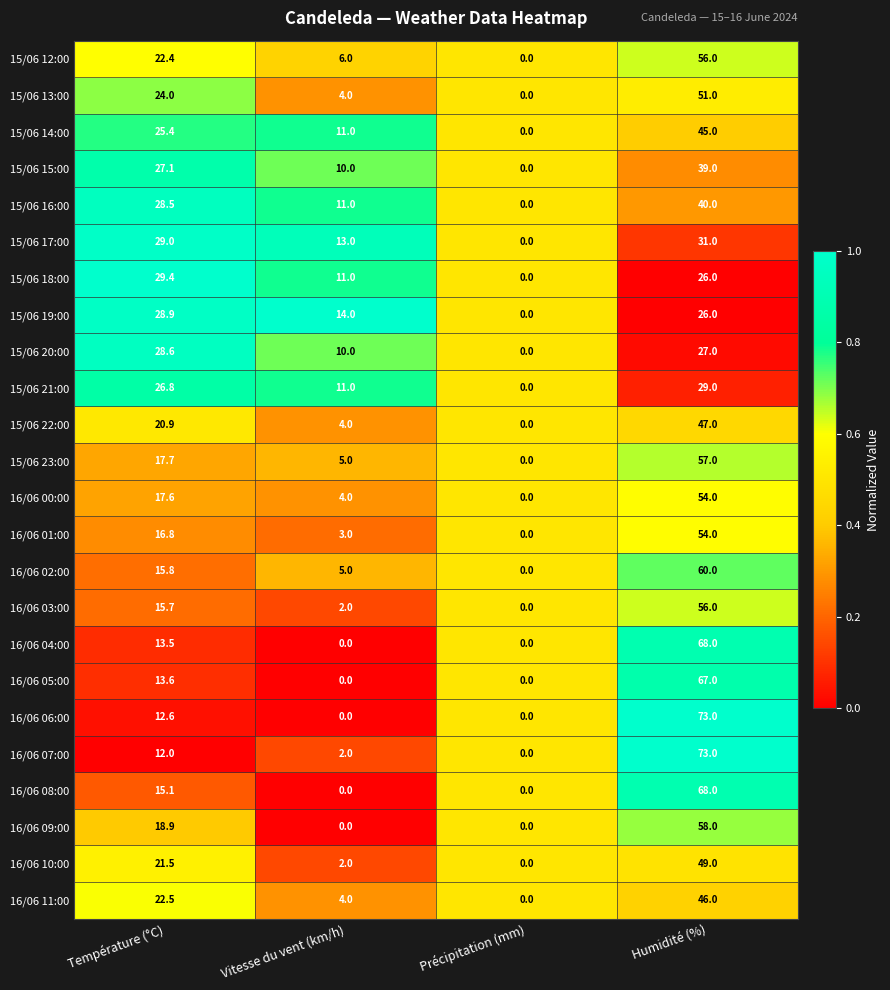

What is the difference between the 15/06 22:00 values at Humidité (%) and Vitesse du vent (km/h)?

43.0